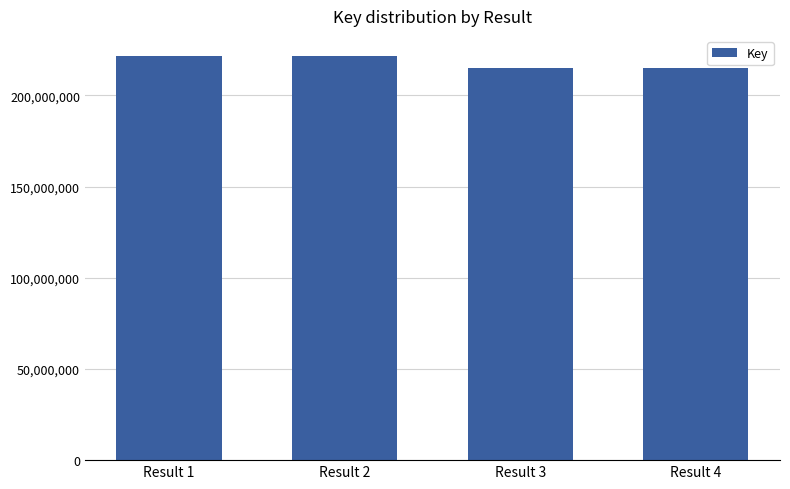

Where does the data first go above 221451305?

Result 1